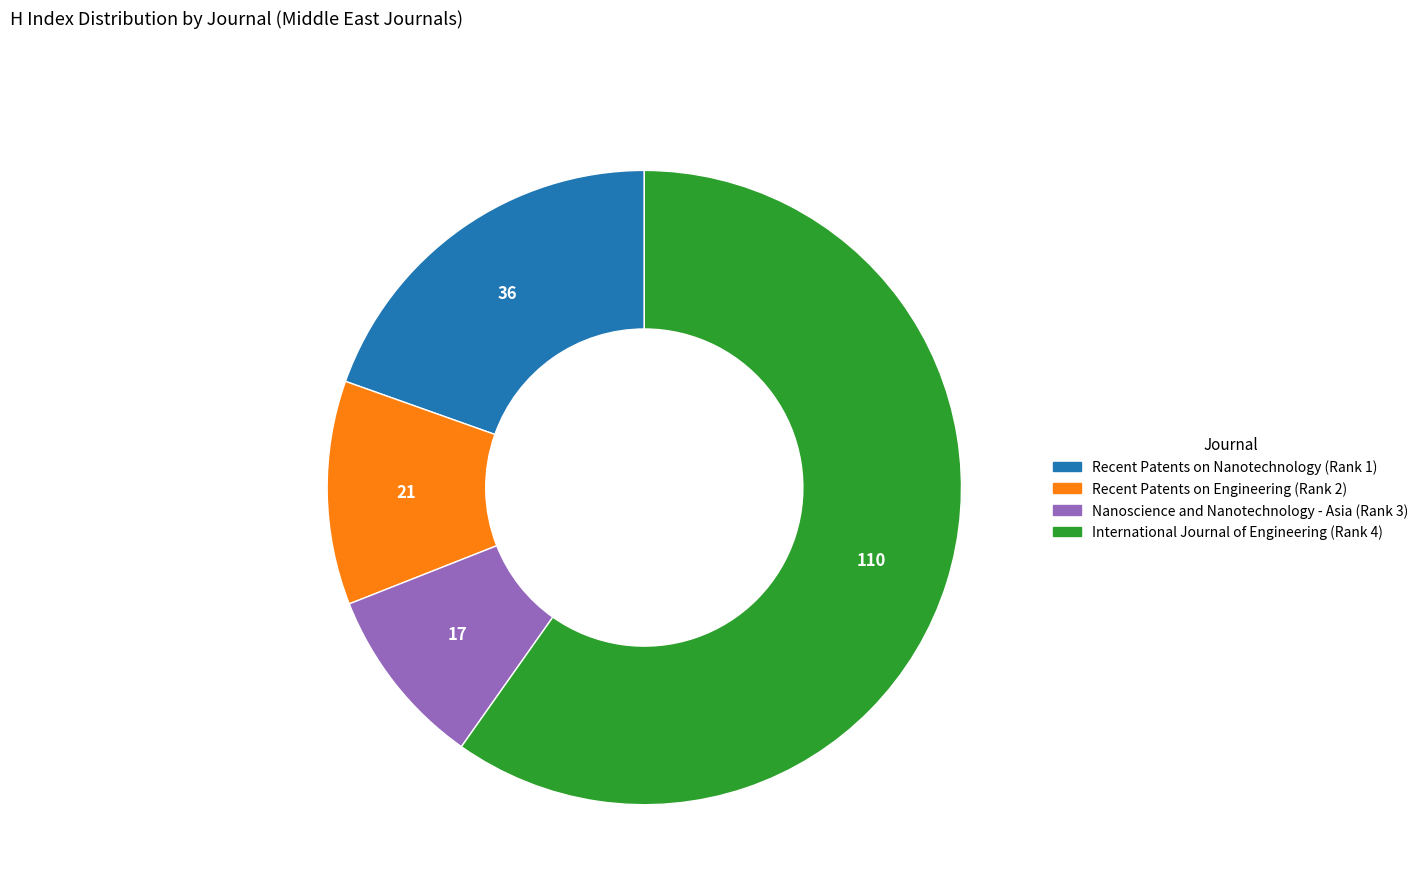

Which category has the biggest portion of the pie?

International Journal of Engineering (Rank 4)